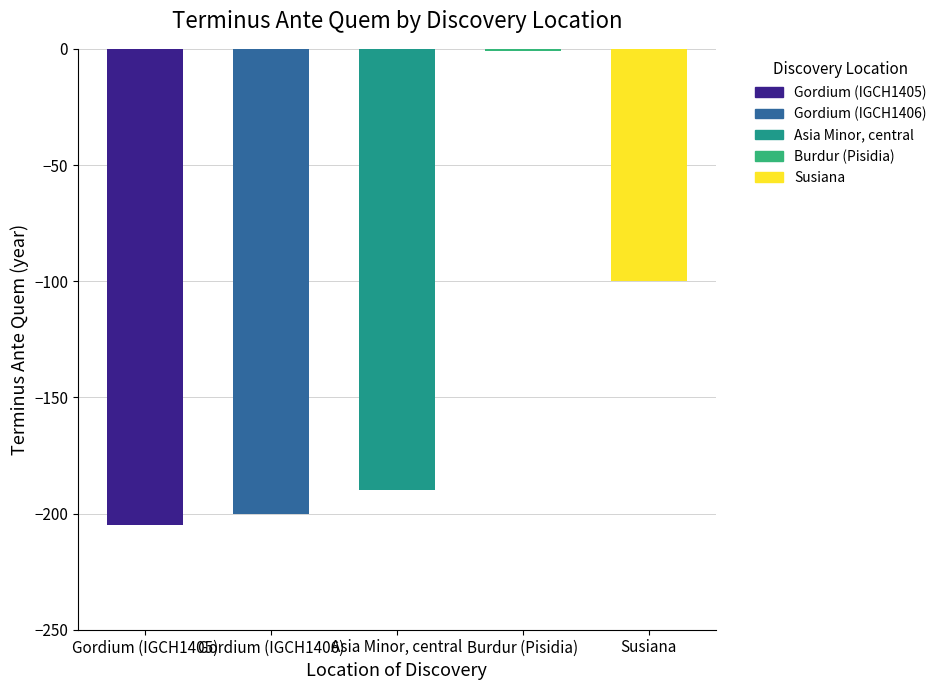

What is the sum of the values at Burdur (Pisidia) and Susiana?

-101